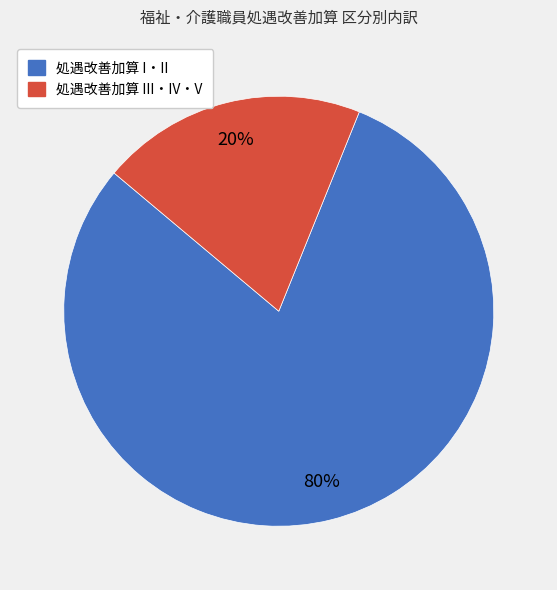

Does any single category account for the majority?

Yes